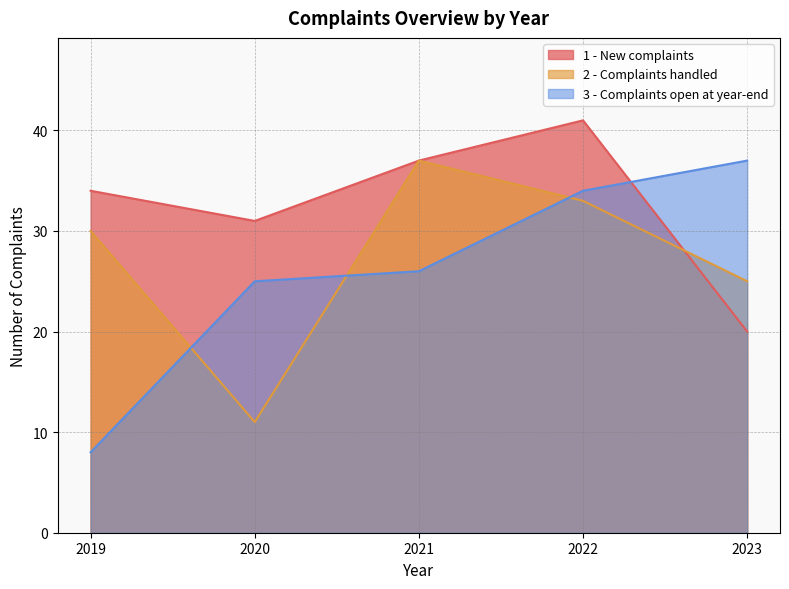

How many series are shown in this chart?

3